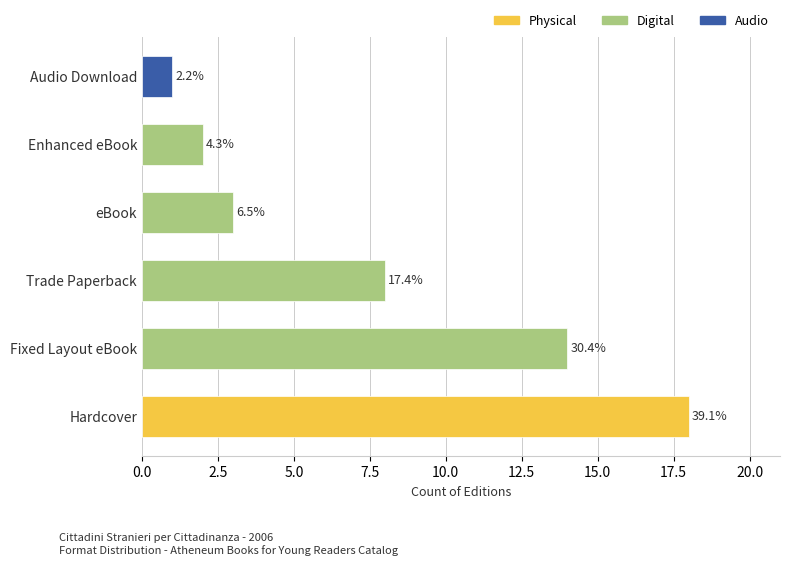

What is the approximate value at eBook?

3